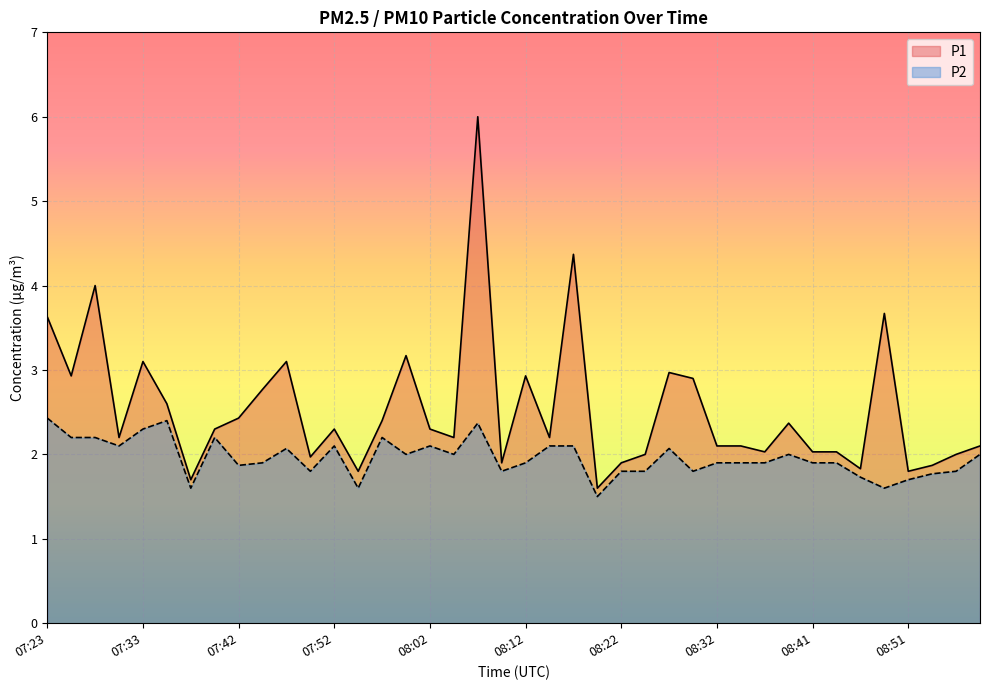

How many lines are shown in the chart?

2